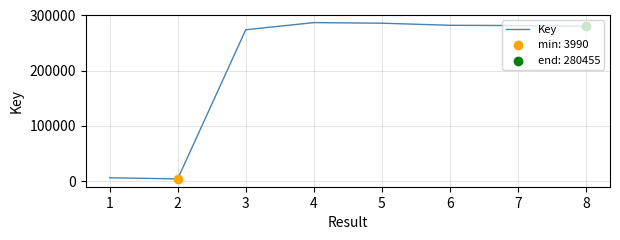

Between 6 and 1, which is larger?

6